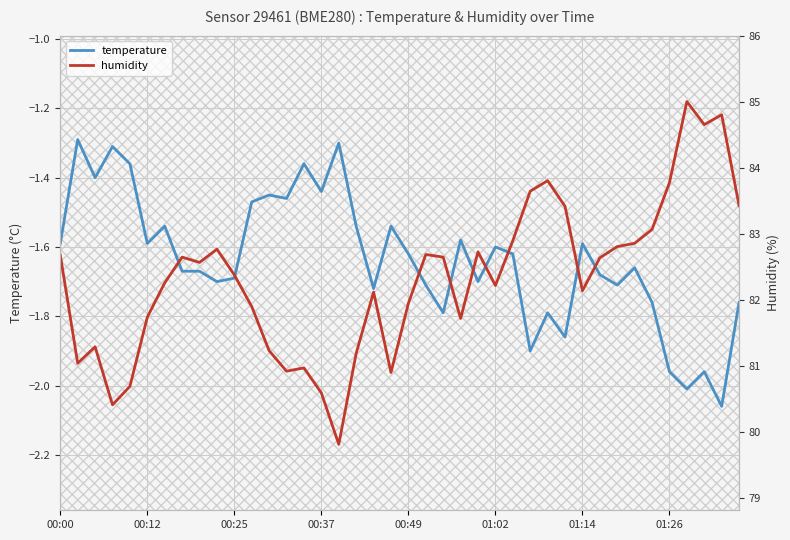

What is the highest value of the temperature series?

-1.3